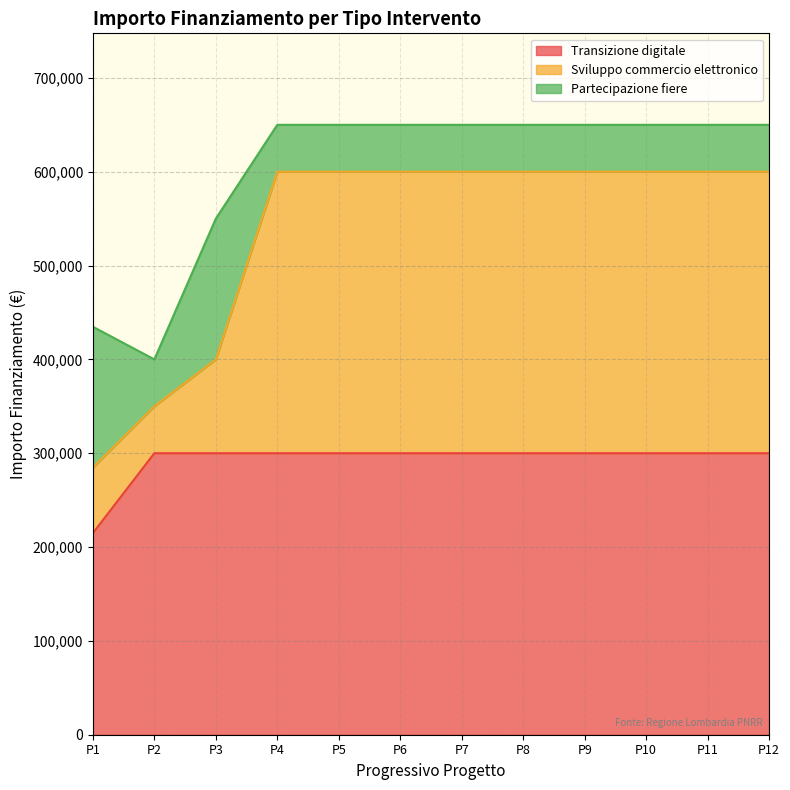

How many lines are shown in the chart?

3